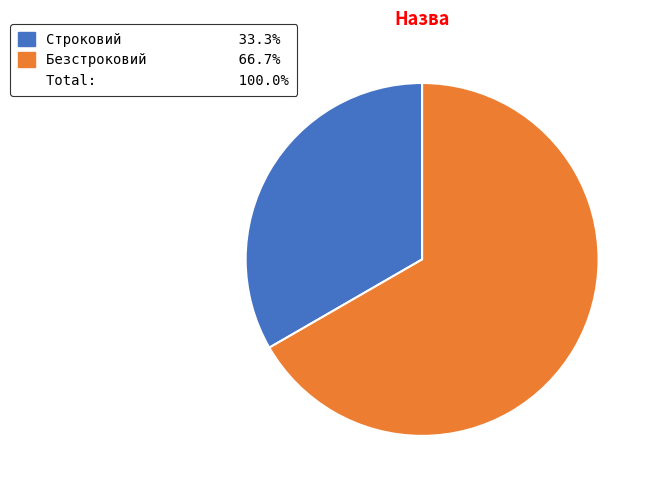

Does any single category account for the majority?

Yes